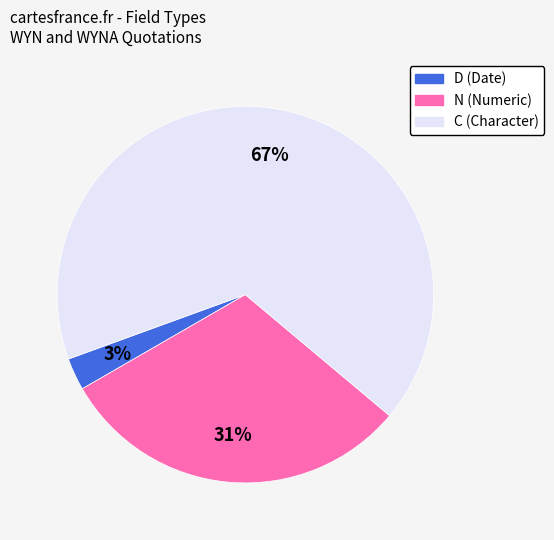

Between N and D, which is larger?

N